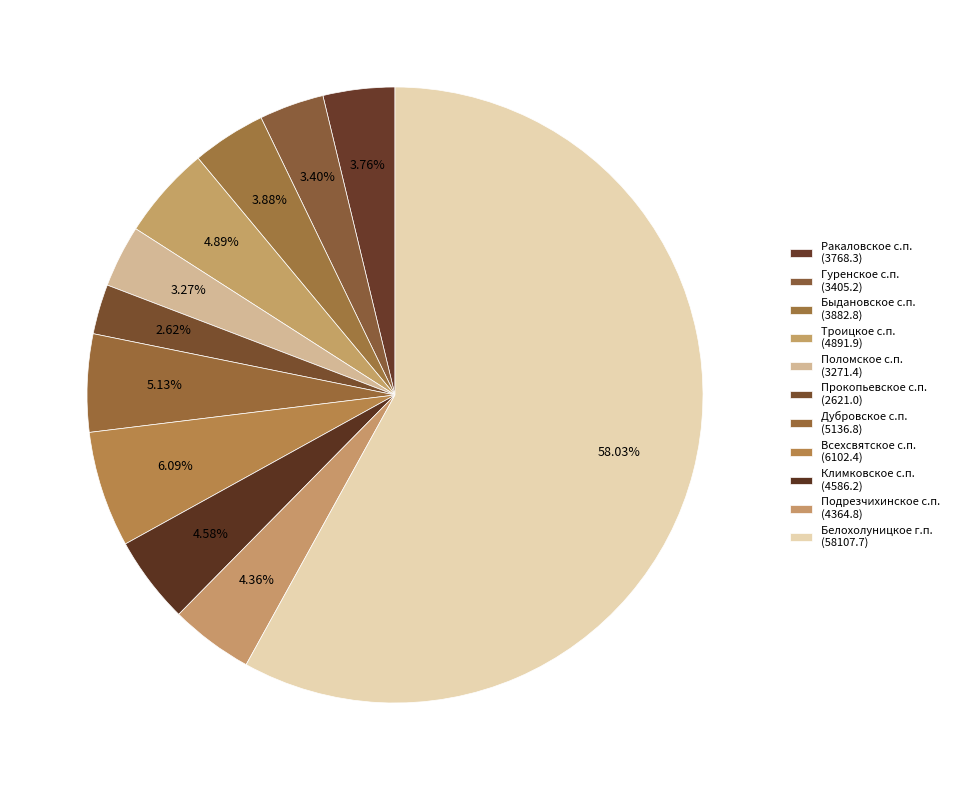

How many segments does this pie chart have?

11